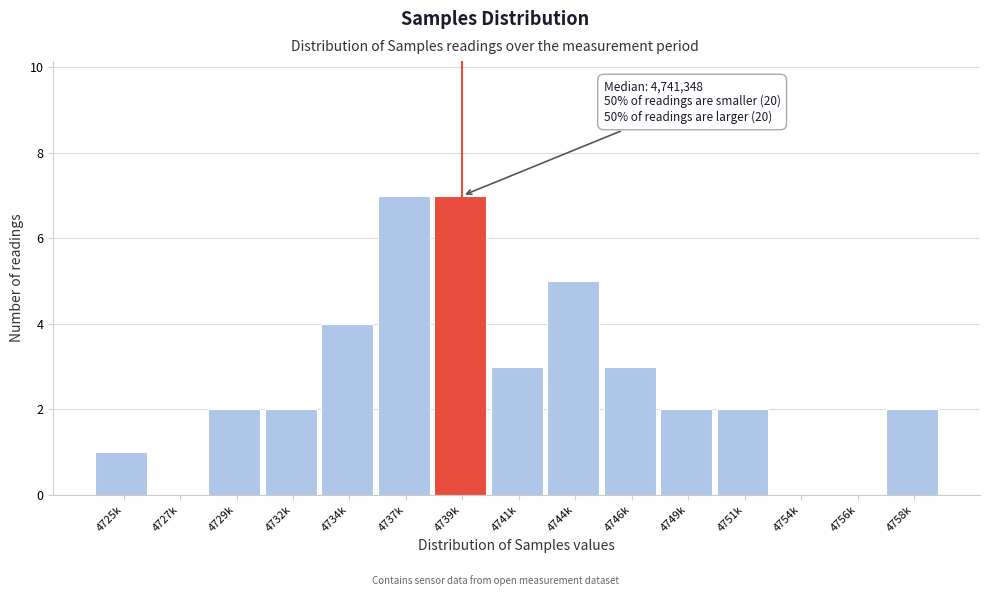

Reading left to right, transcribe all the data shown in this chart.

4725k=1	4727k=0	4729k=2	4732k=2	4734k=4	4737k=7	4739k=7	4741k=3	4744k=5	4746k=3	4749k=2	4751k=2	4754k=0	4756k=0	4758k=2